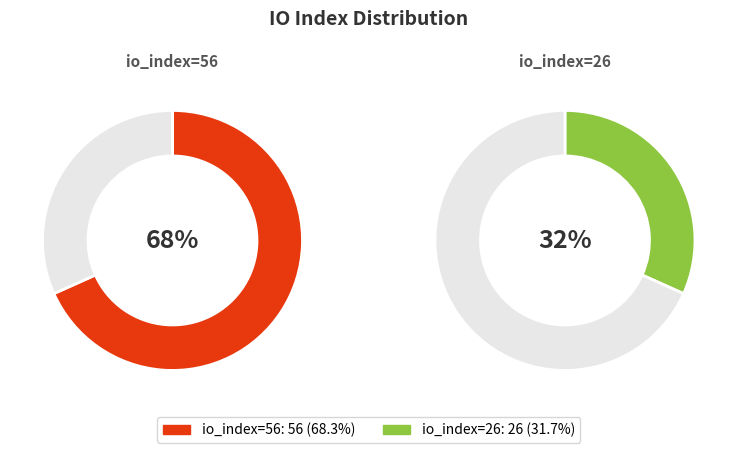

What portion of the pie excludes io_index=56?

31.7%